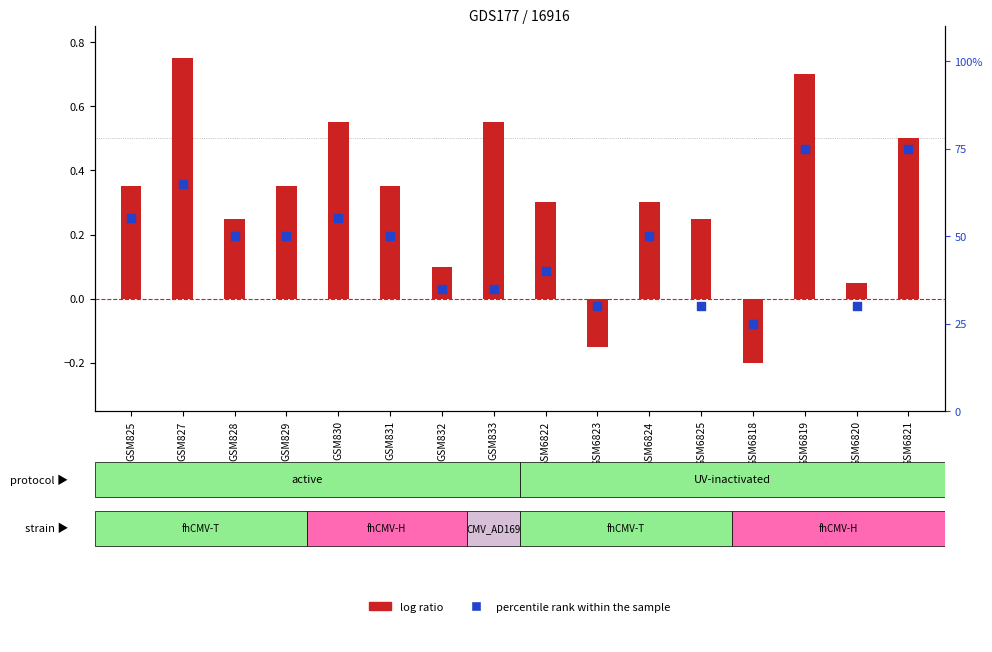

At which category is the sum across all series the highest?

GSM6819